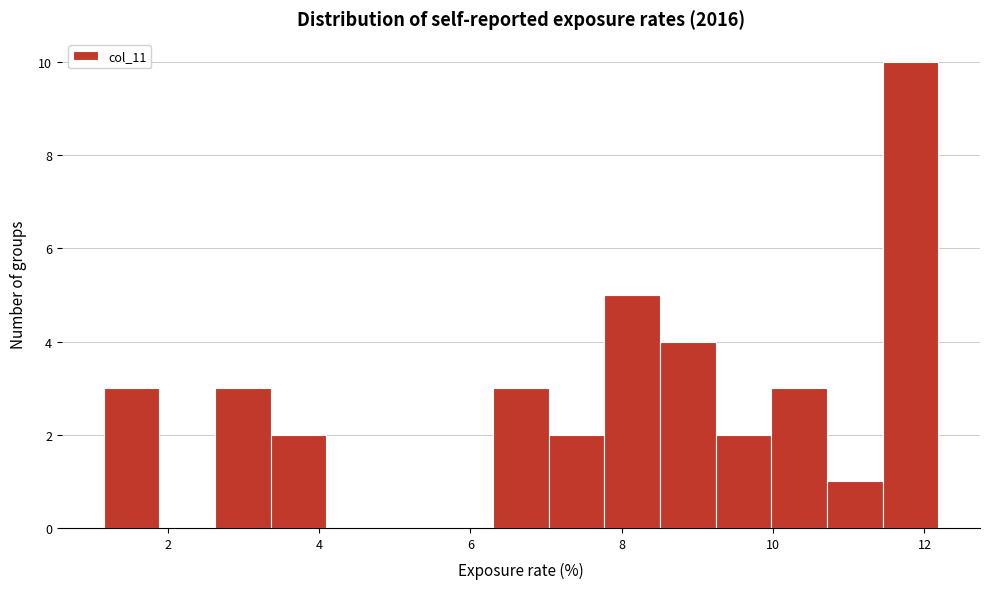

Around what value on the x-axis is the tallest bar? Give the approximate position of its centre, as read against the axis.

11.8